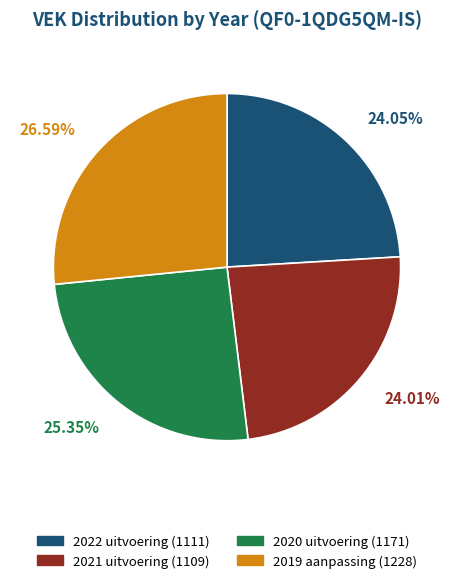

Which slice is the largest?

2019 aanpassing